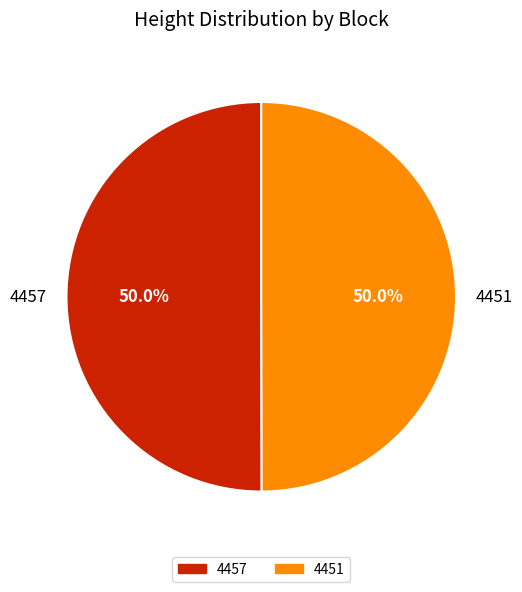

The 4451 slice represents 44% of the pie. True or false?

False